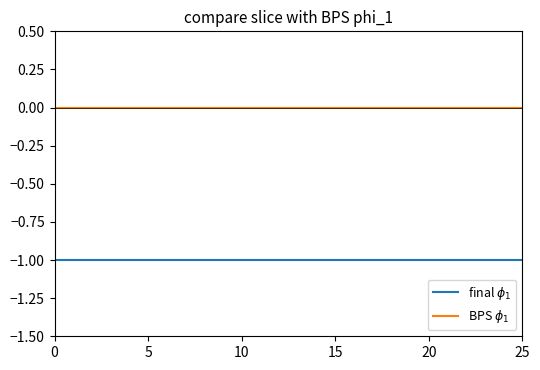

What is the average value of the final $\phi_1$ series?

-1